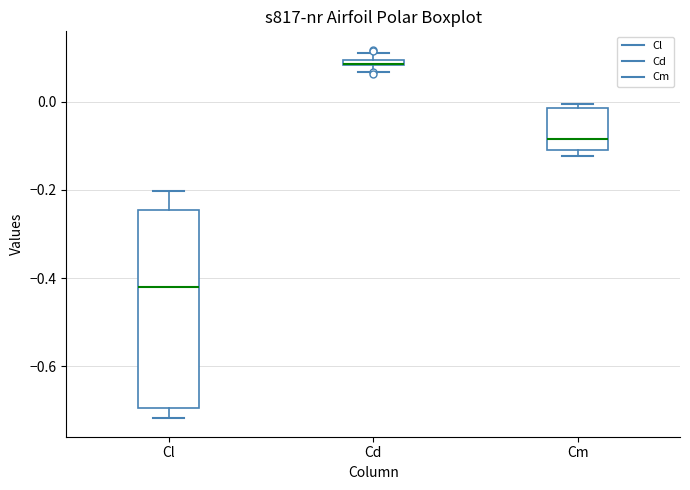

Where is the lower edge of the box for Cm on the y-axis? The values are not printed on the chart, so give them approximately, as read against the axis.

-0.10